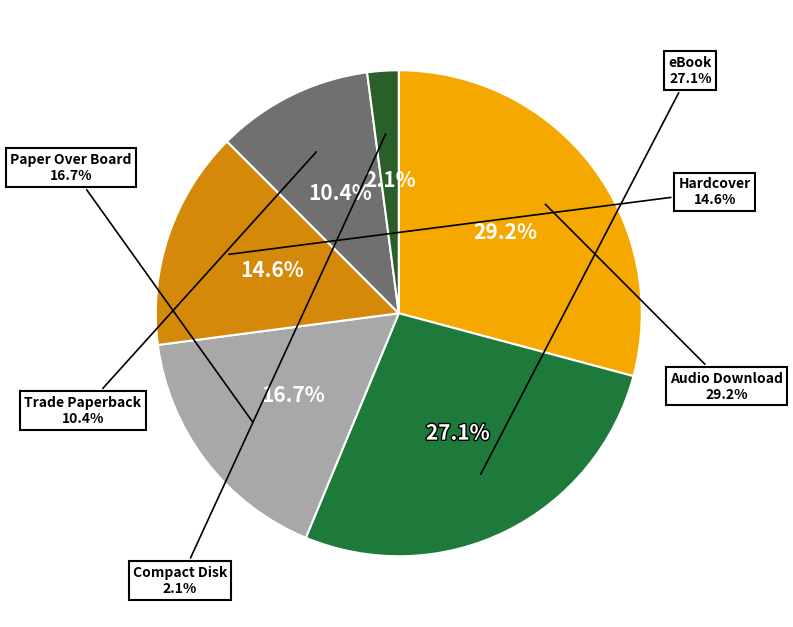

Does Compact Disk represent more than half of the total?

No